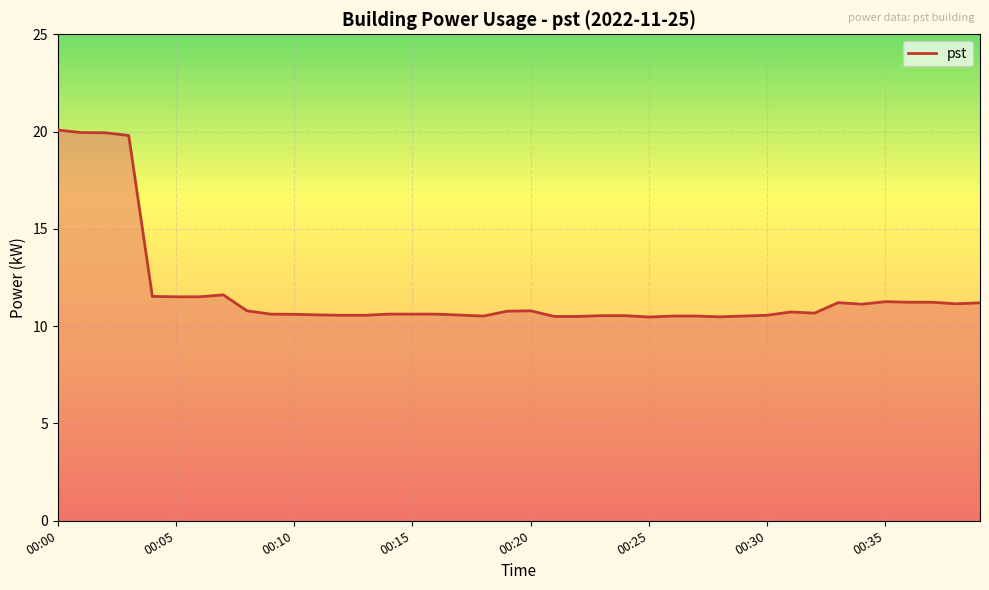

Does the chart display data point markers on the line(s)?

No